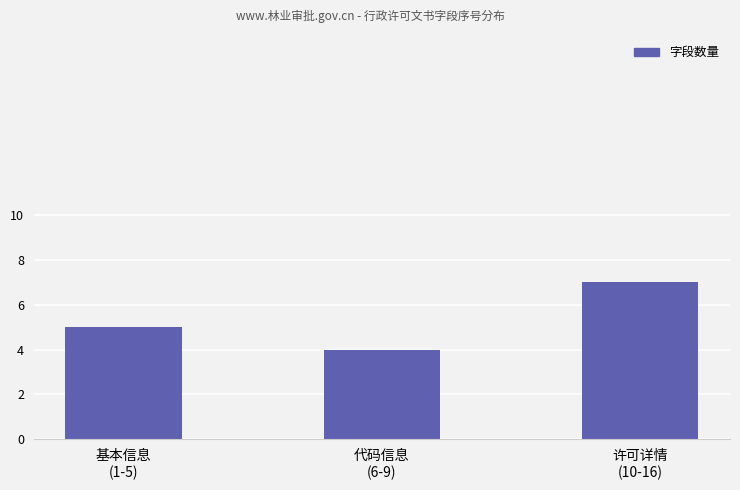

Which has a higher value, 基本信息
(1-5) or 许可详情
(10-16)?

许可详情
(10-16)